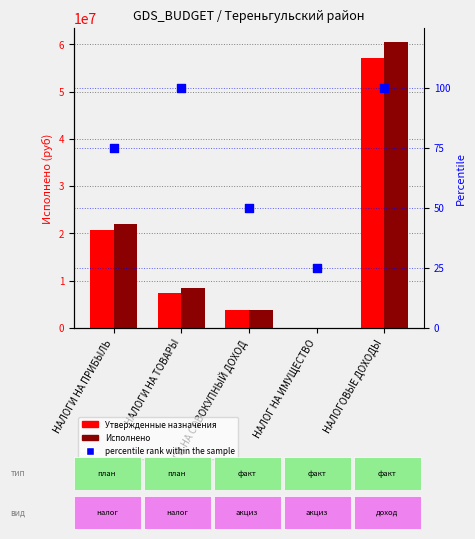

What is the total value across all series at НАЛОГОВЫЕ ДОХОДЫ?

117571769.3